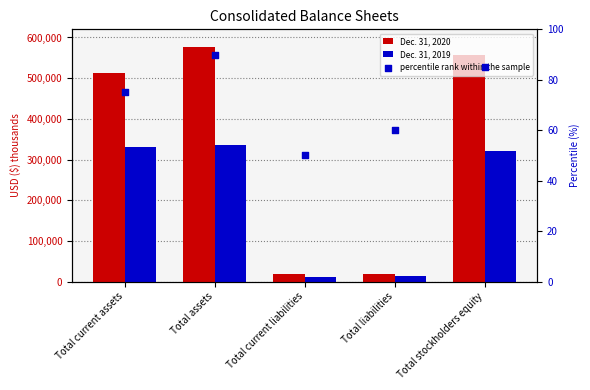

At which category is the sum across all series the highest?

Total assets